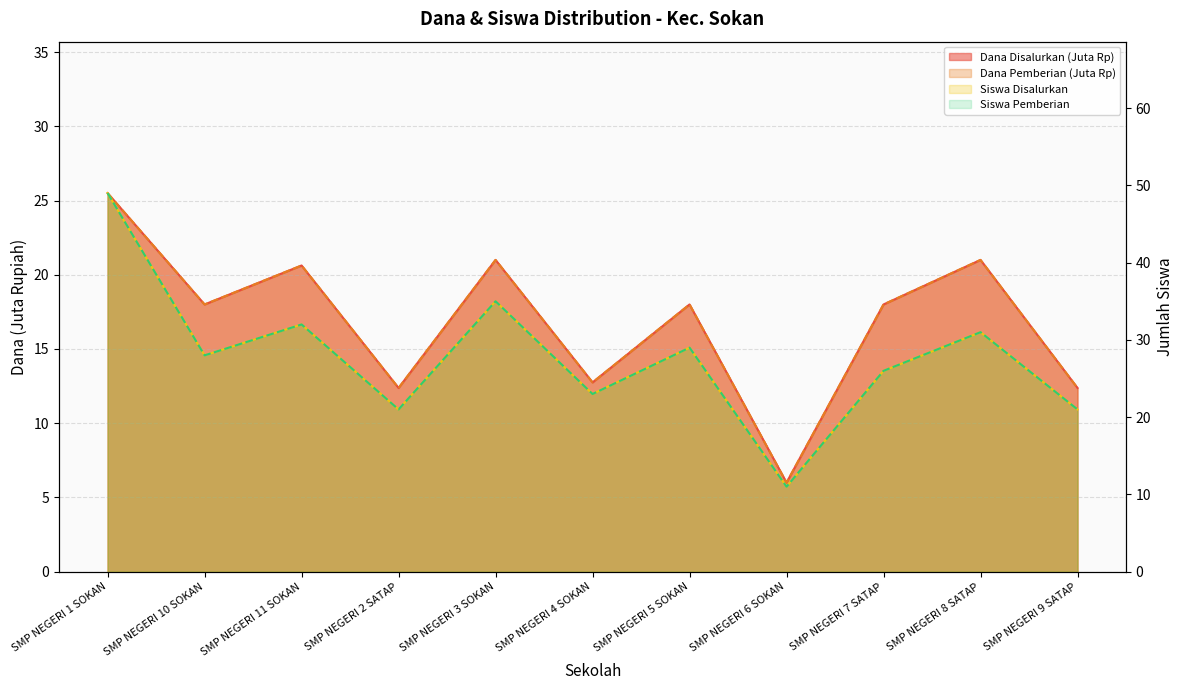

Which series has the largest total across all categories?

Siswa Disalurkan